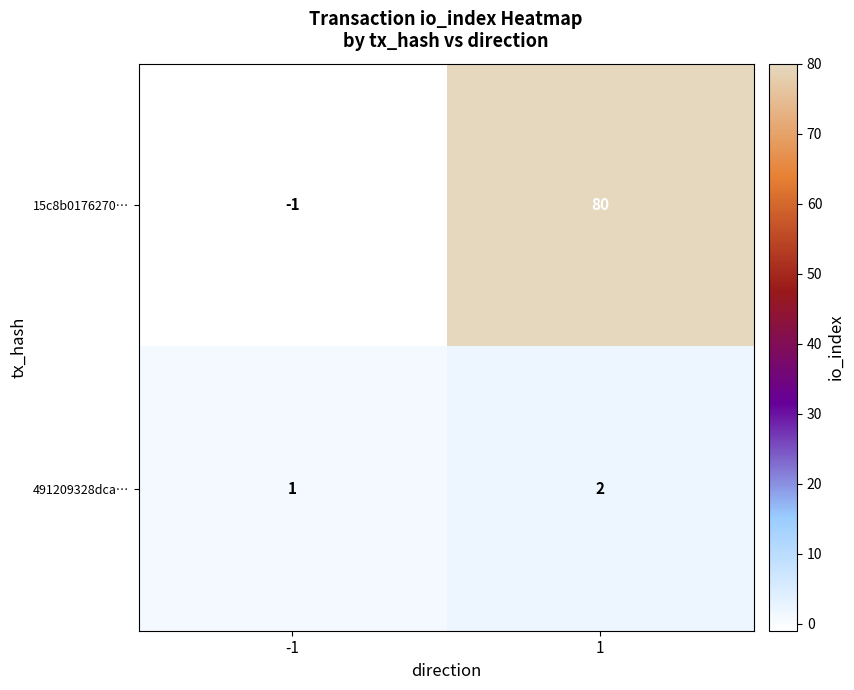

At which category does the chart reach its minimum across all series?

-1